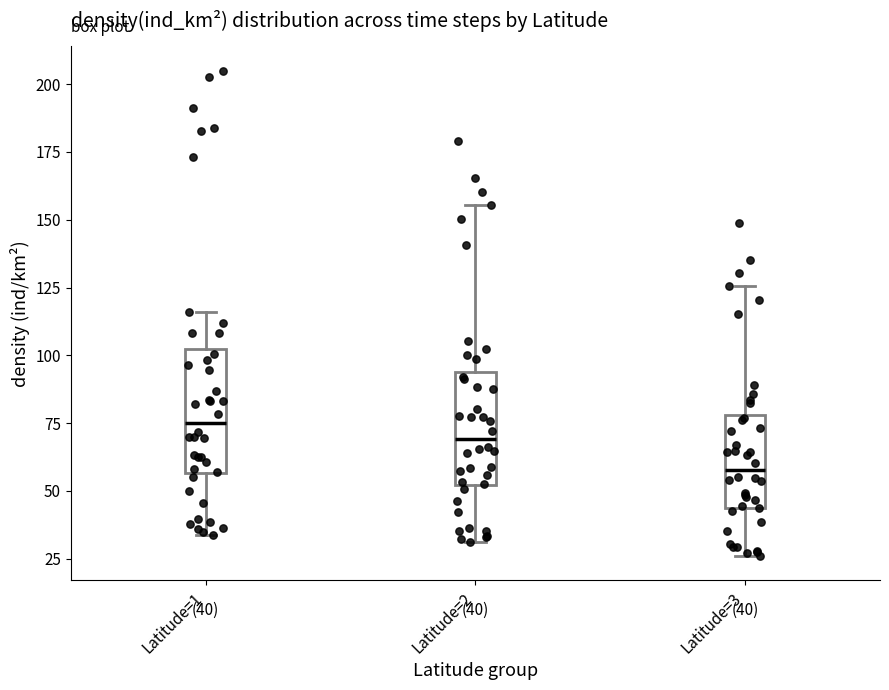

Which box has the highest median line?

Latitude=1